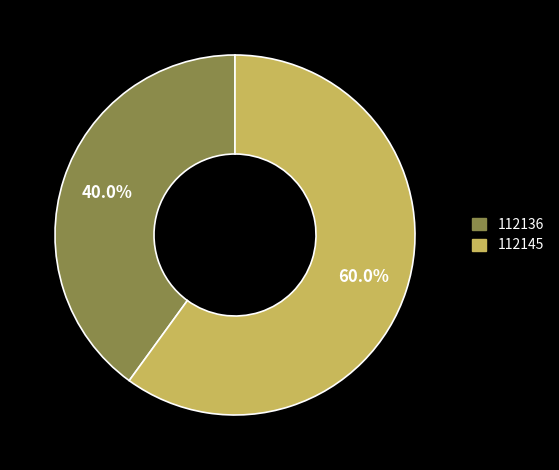

Which slice is the largest?

112145